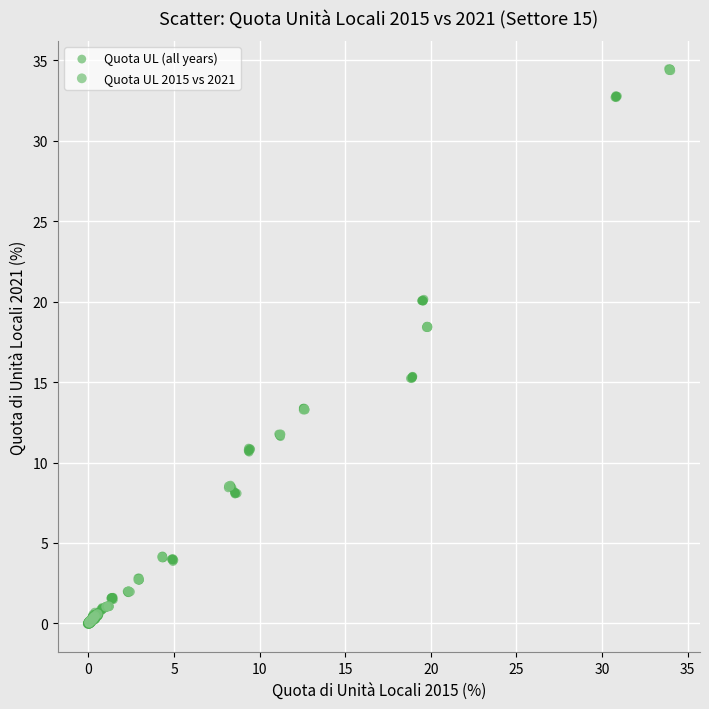

Which series has the widest spread of Y values?

Quota UL (all years)